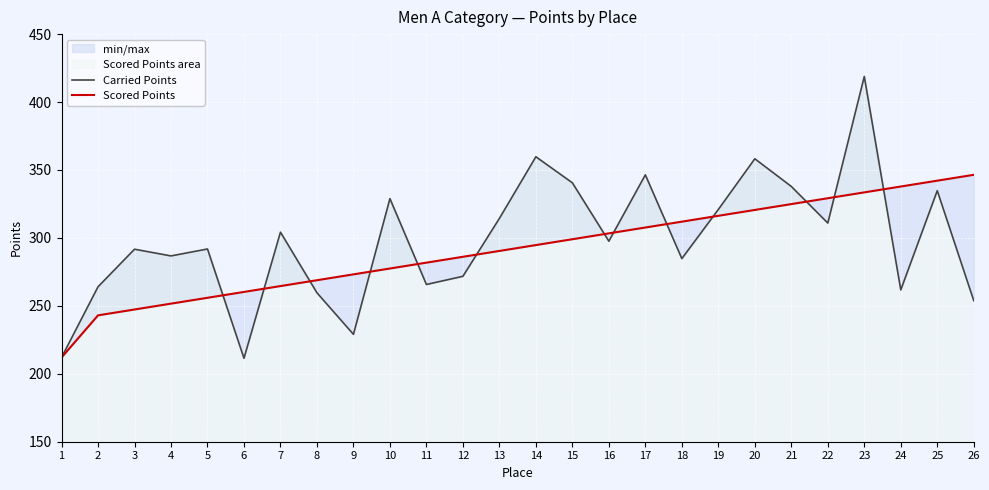

The value of Scored Points at 17 is 127.5. True or false?

False